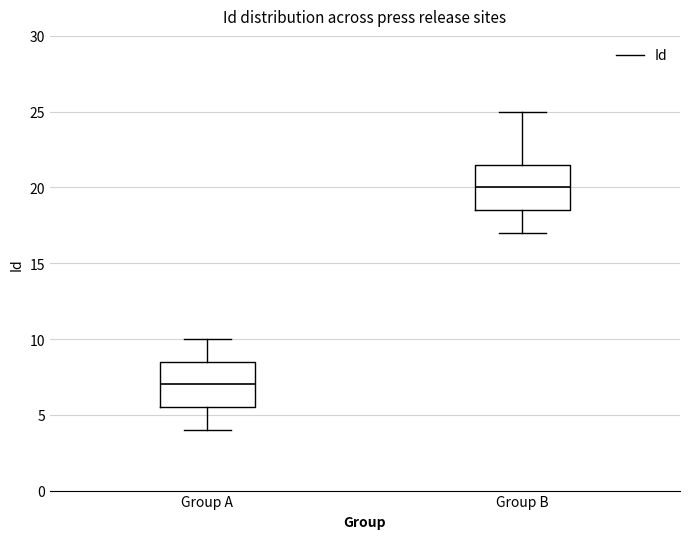

Reading left to right, transcribe this box plot: for each box, give where its median line is, the range the box spans, and where its two whiskers end, as read against the y-axis. The values are not printed on the chart, so give them approximately, as read against the axis.

Group A: median 7.0, box 5.5 to 8.5, whiskers 4.0 to 10.0
Group B: median 20.0, box 18.5 to 21.5, whiskers 17.0 to 25.0